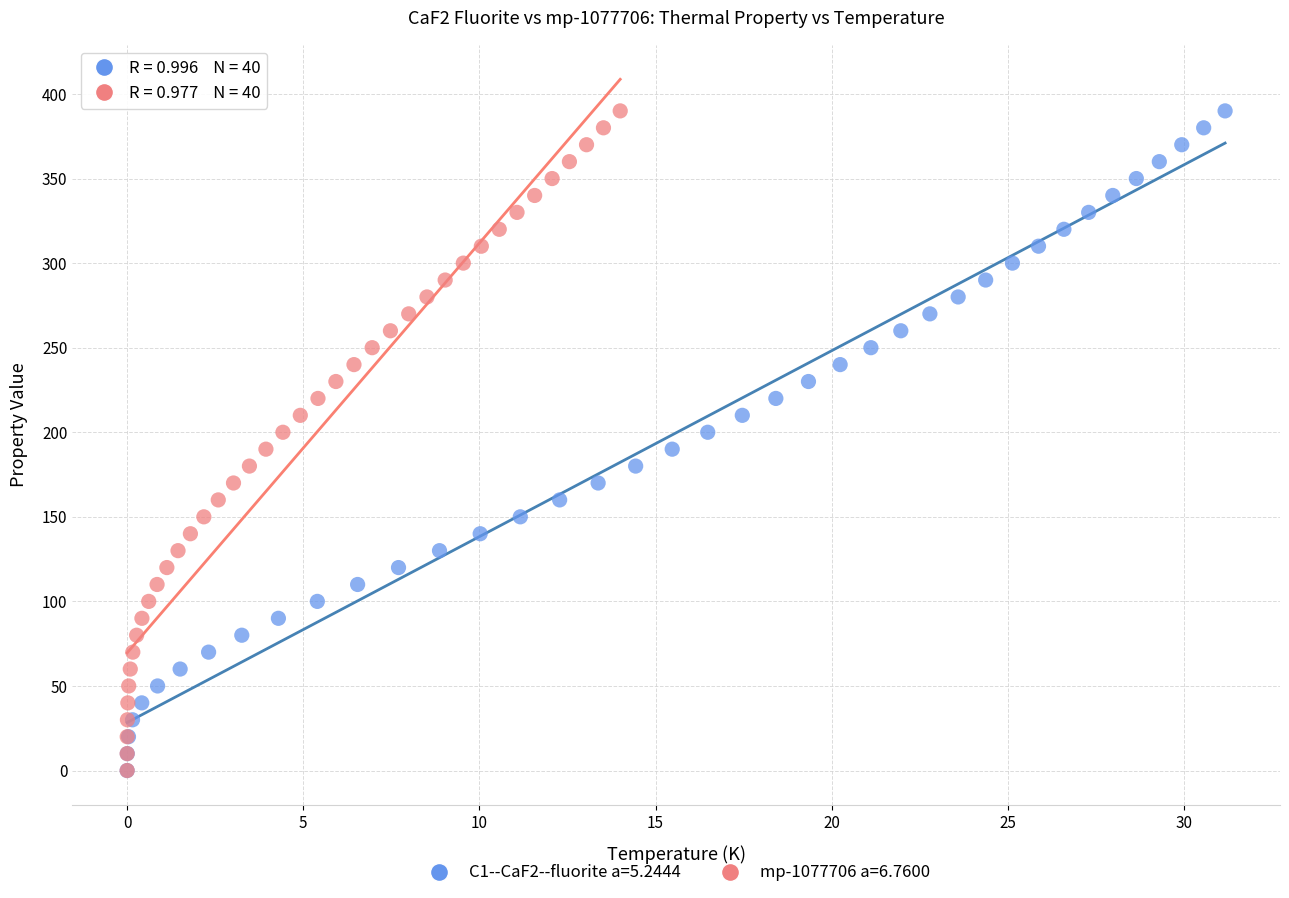

What are all the series names shown in the legend?

C1--CaF2--fluorite a=5.2444, mp-1077706 a=6.7600